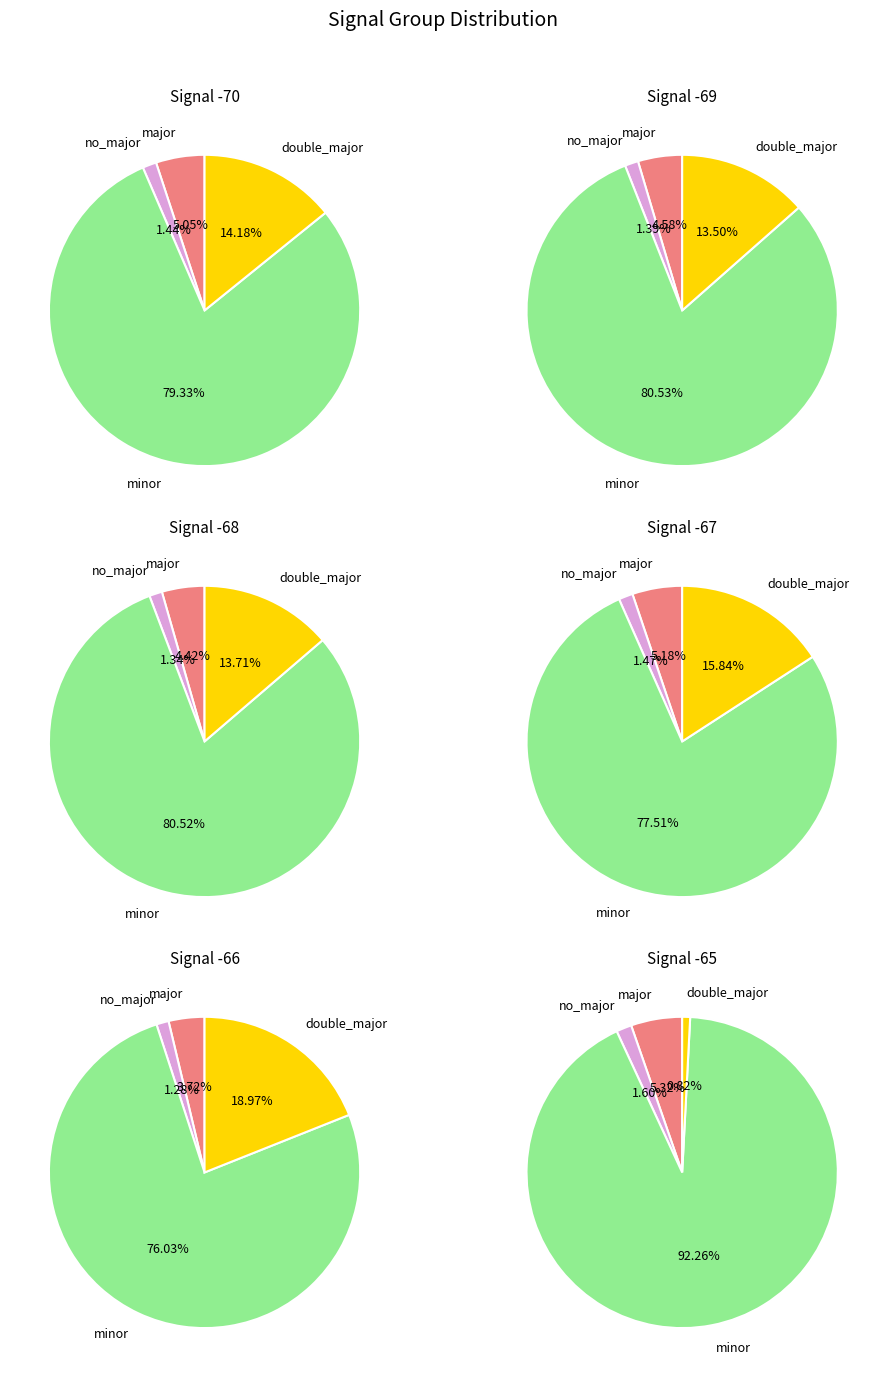

How many segments does this pie chart have?

4